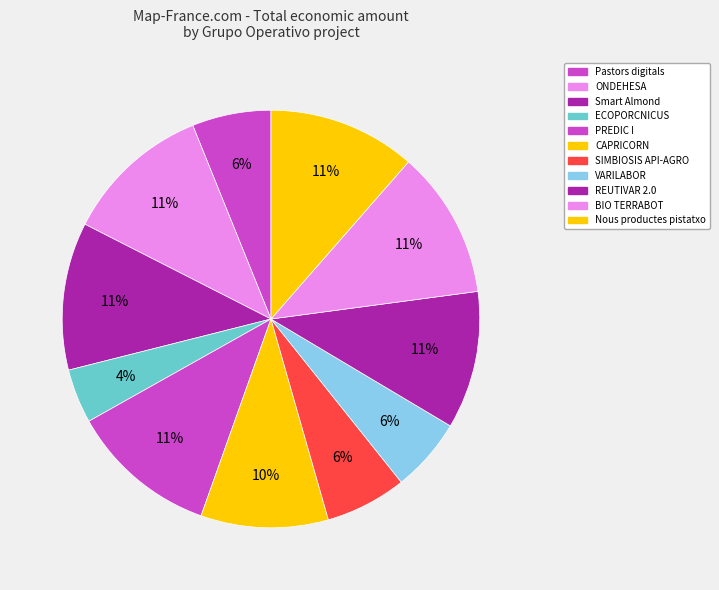

Count the number of slices in the pie.

11